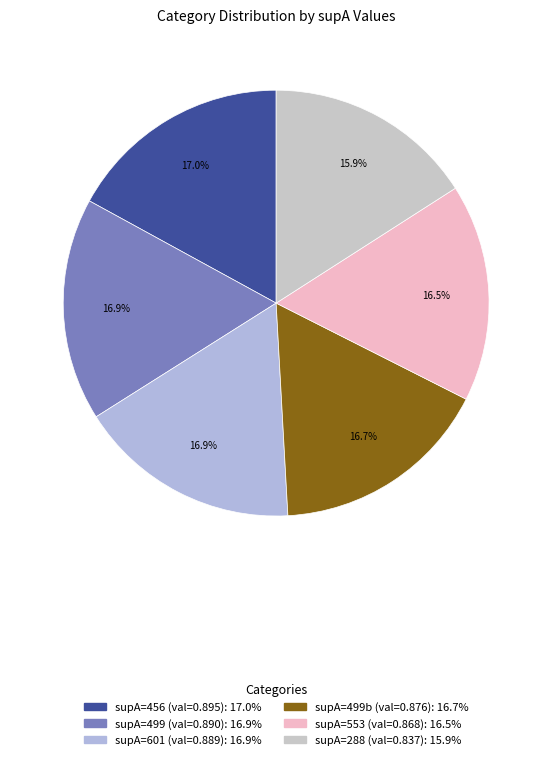

How many slices are in this pie chart?

6